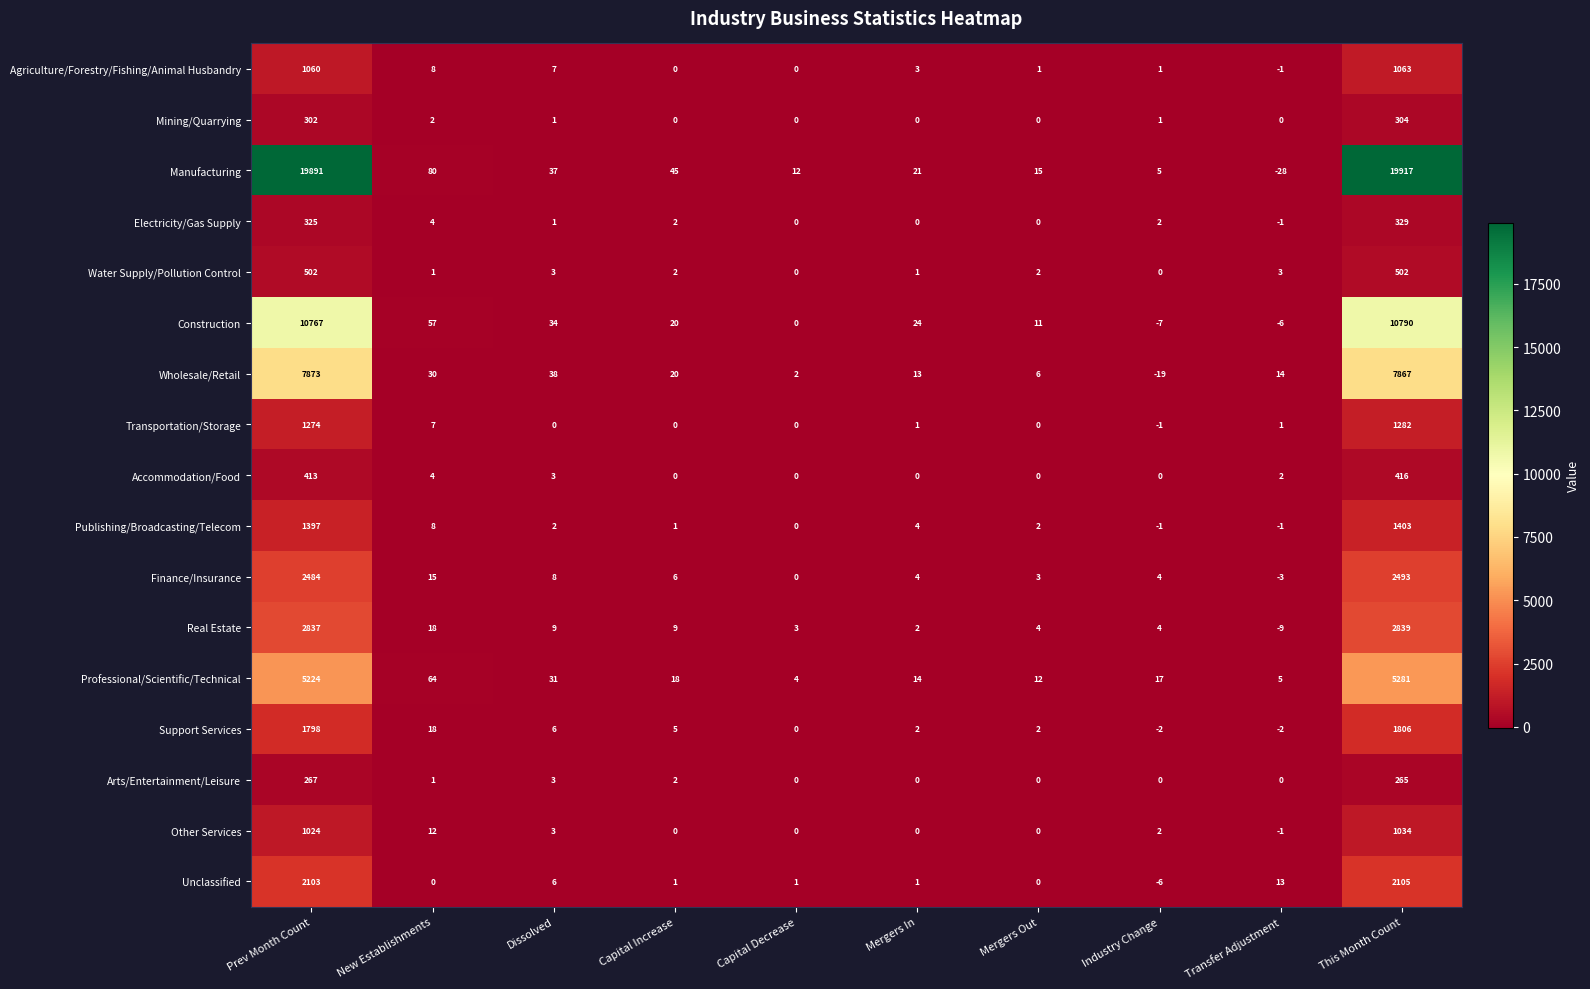

Which series changed the most between New Establishments and Industry Change?

Manufacturing